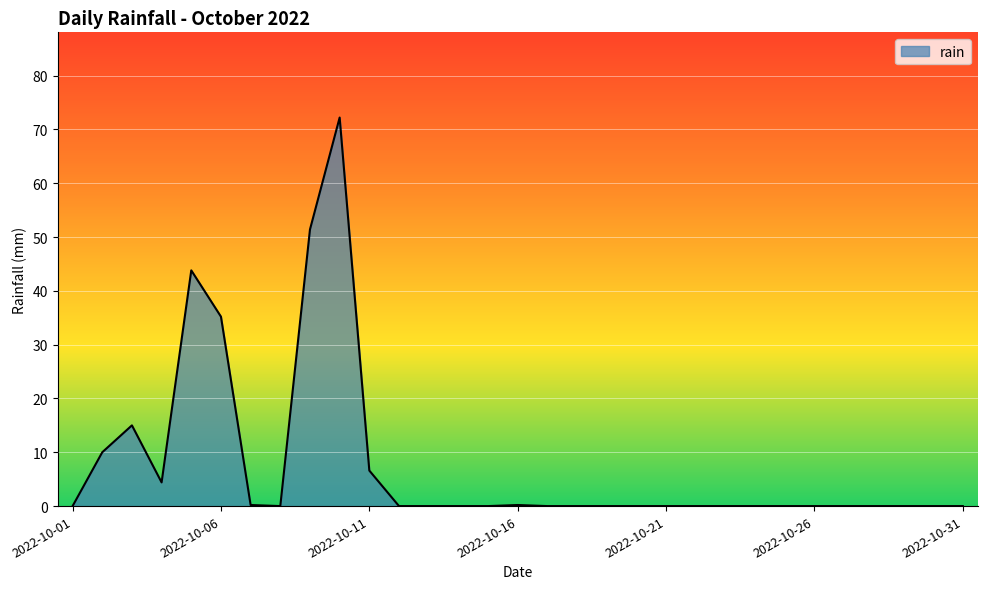

Count the number of data series in this chart.

1